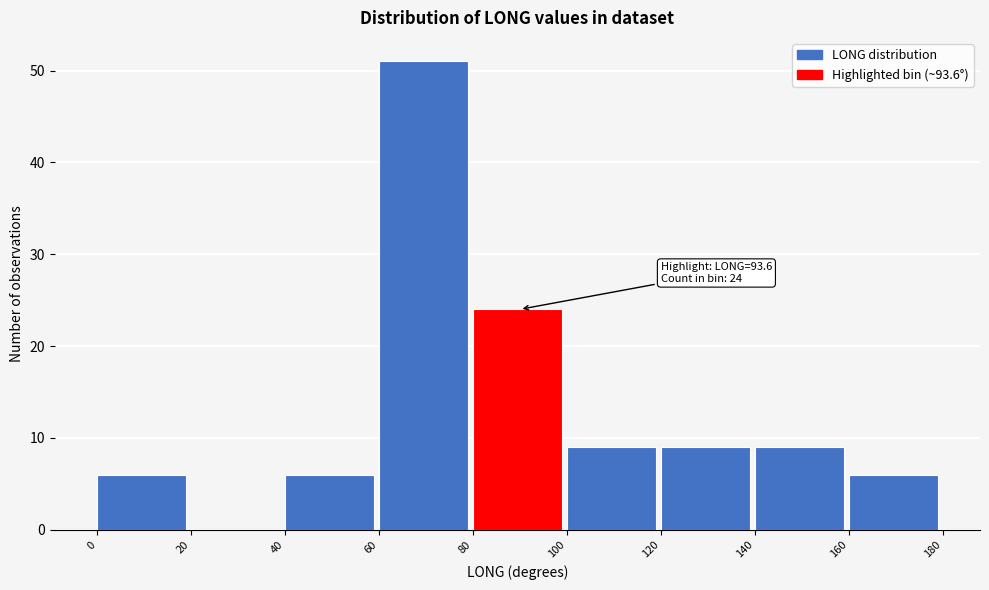

Over which range of the x-axis is the bar tallest?

60 to 80